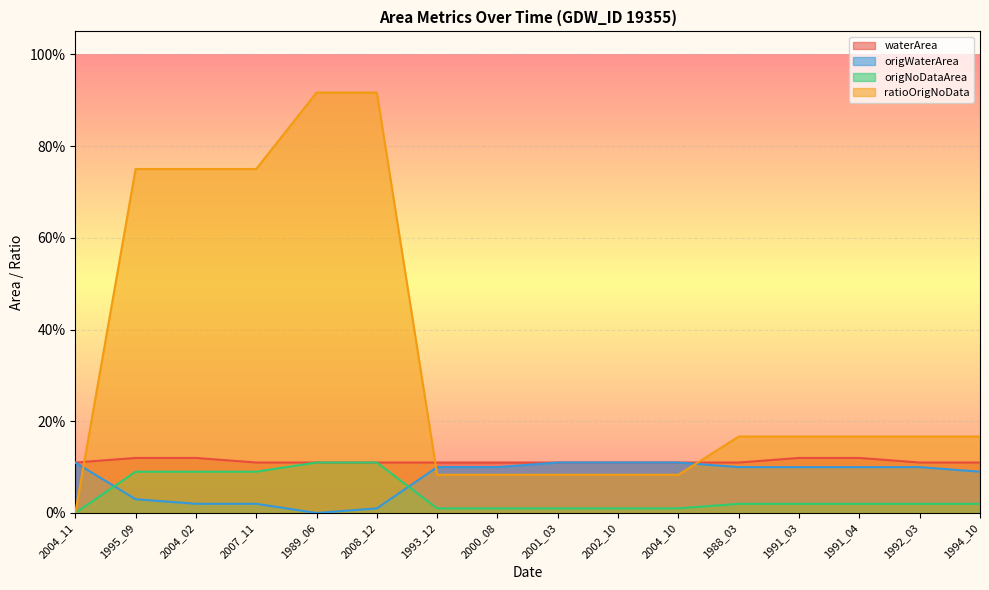

True or false: ratioOrigNoData has more than 0 interior local peaks.

False